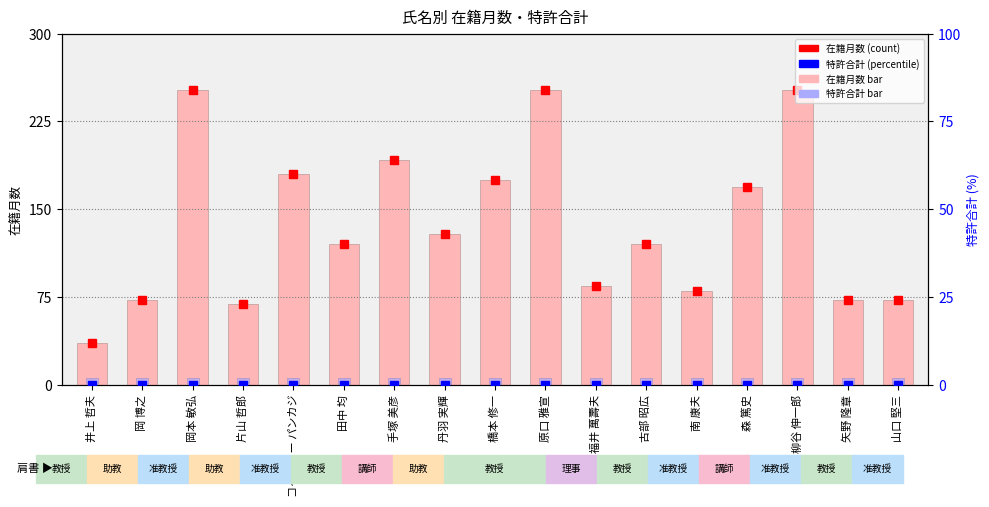

At which label is 特許合計 (marker) closest to 0?

井上 哲夫